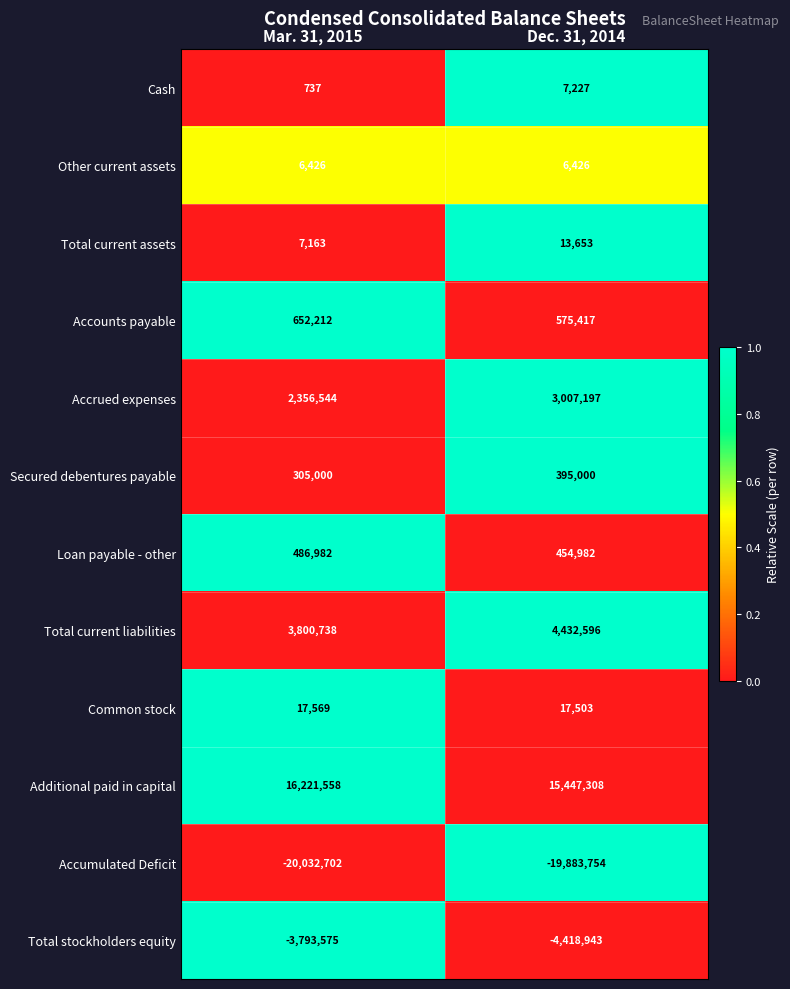

Between Mar. 31, 2015 and Dec. 31, 2014, which series saw the biggest shift?

Additional paid in capital